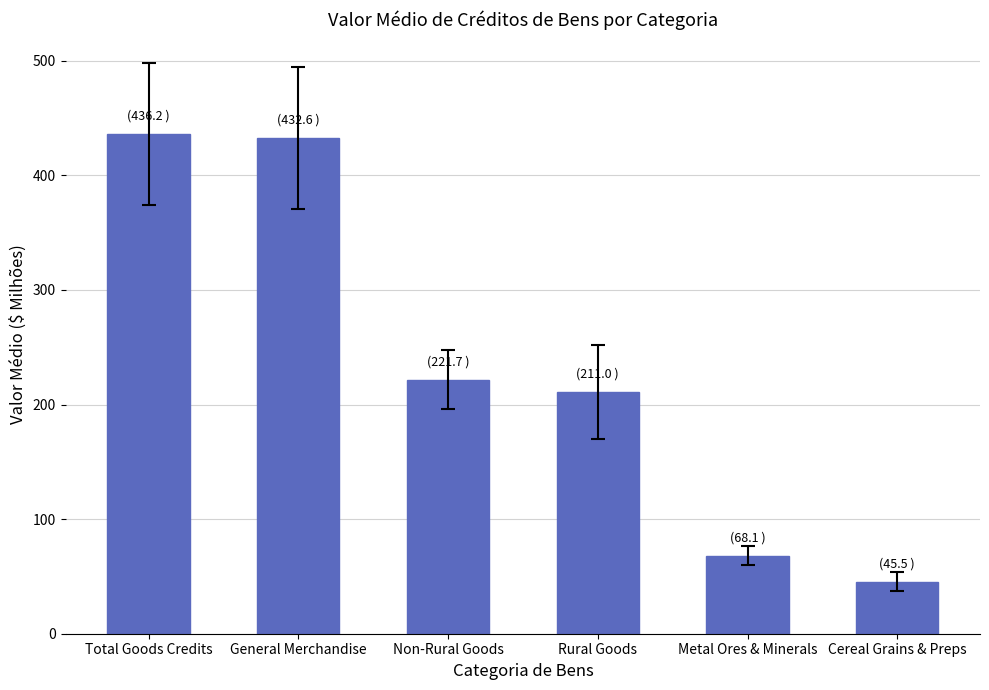

Which category has the lowest value across all series?

Cereal Grains & Preps